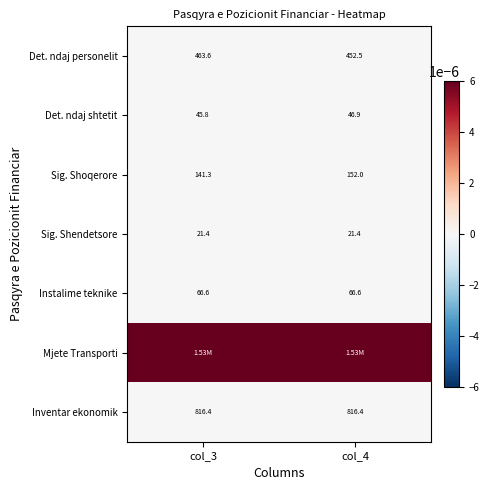

At which label does Sig. Shoqerore reach its minimum?

col_3